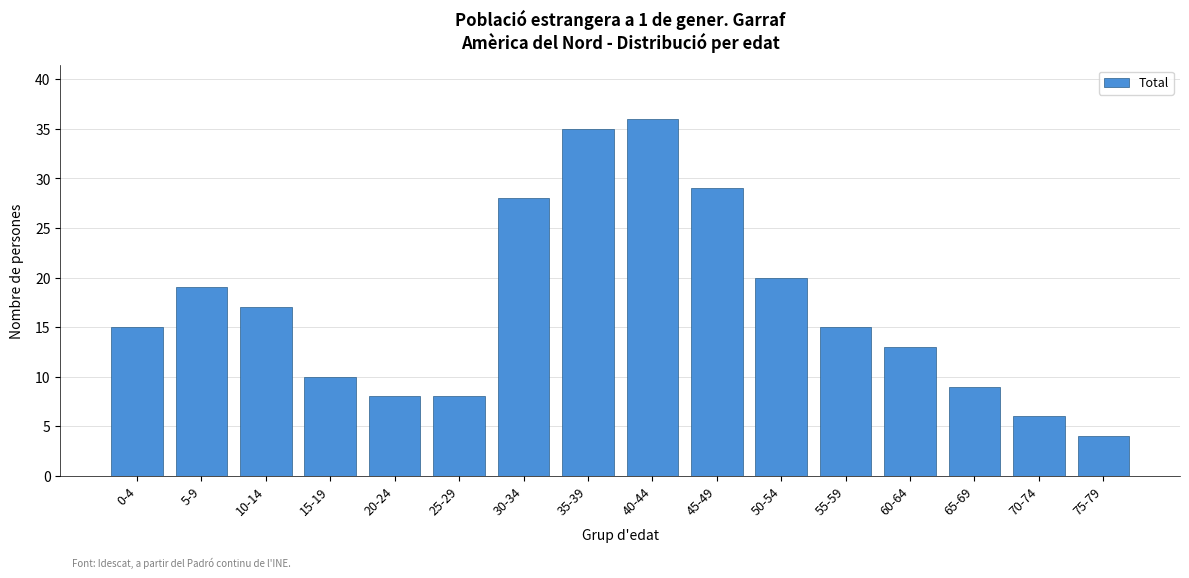

Reading left to right, what are all the values shown in this chart?

0-4=15	5-9=19	10-14=17	15-19=10	20-24=8	25-29=8	30-34=28	35-39=35	40-44=36	45-49=29	50-54=20	55-59=15	60-64=13	65-69=9	70-74=6	75-79=4